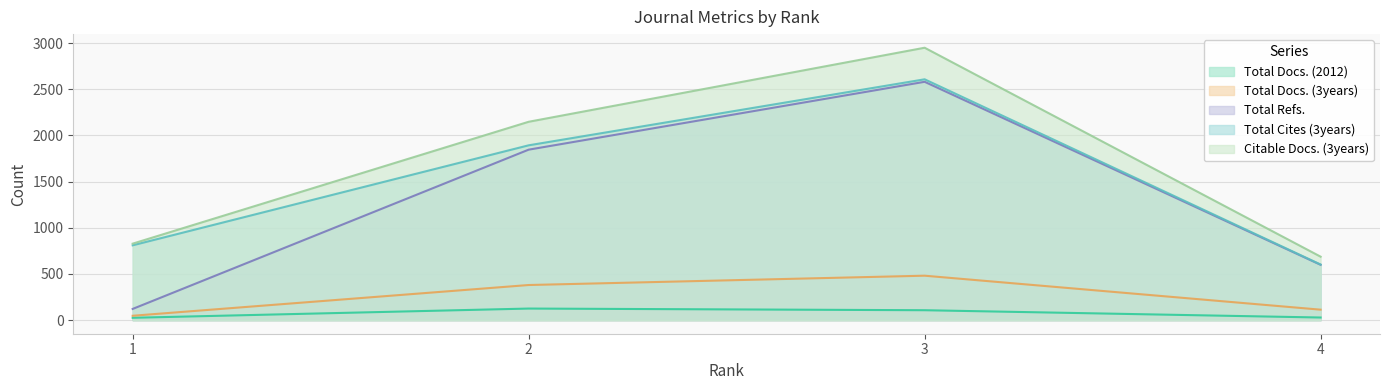

Which series has the largest range (max minus min)?

Total Refs.